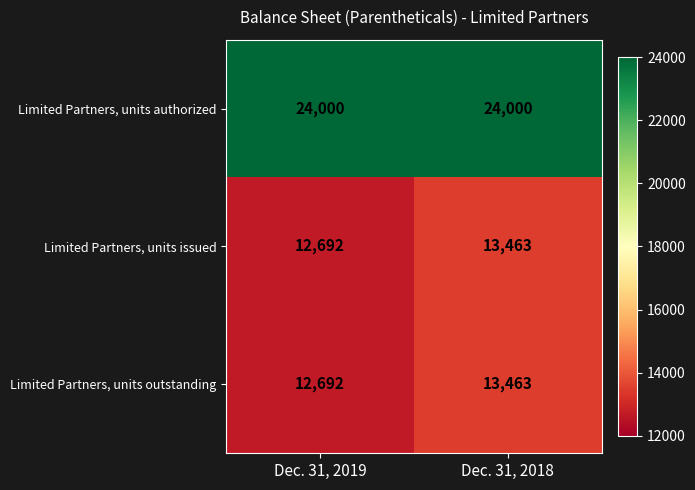

What is the average value of the Limited Partners, units outstanding series?

13078